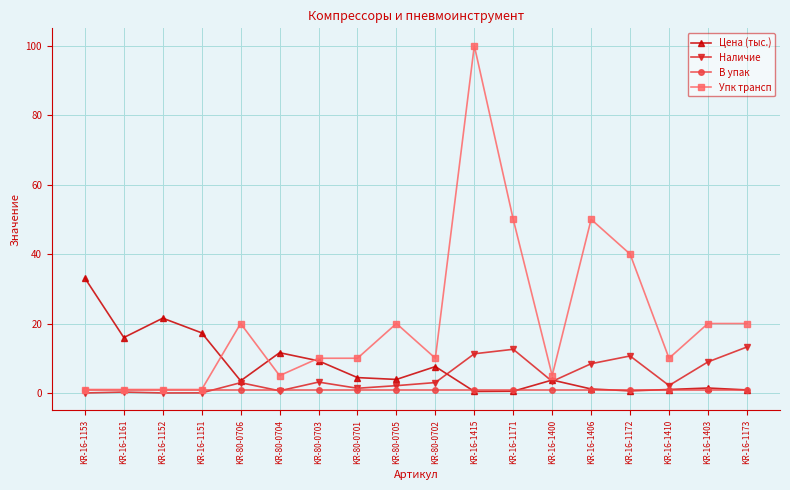

What is the sum of all Цена (тыс.) values?

137.9